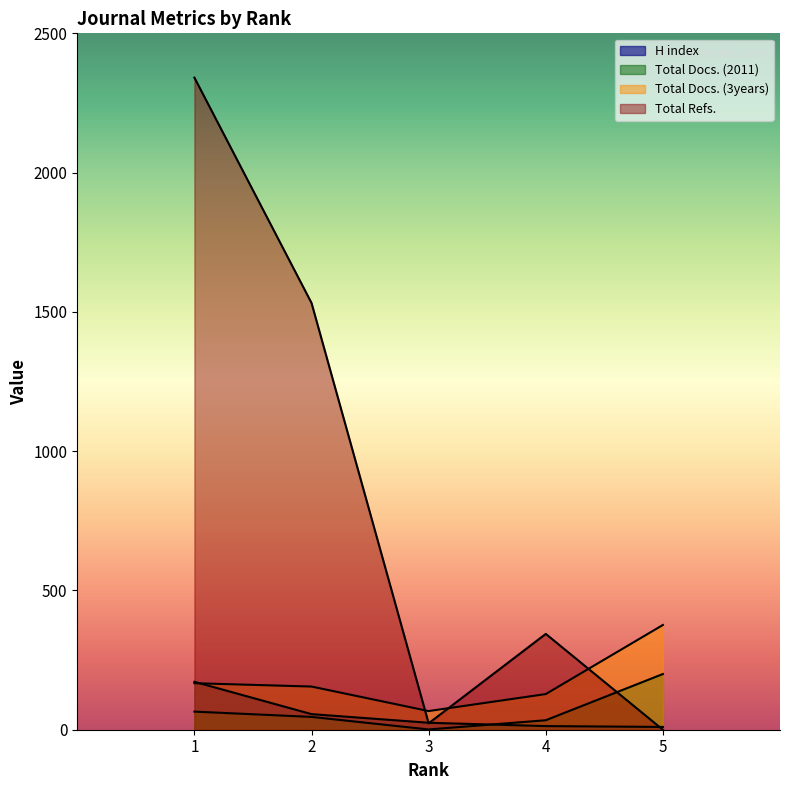

Rank the categories by Total Docs. (3years) value from lowest to highest.

3, 4, 2, 1, 5